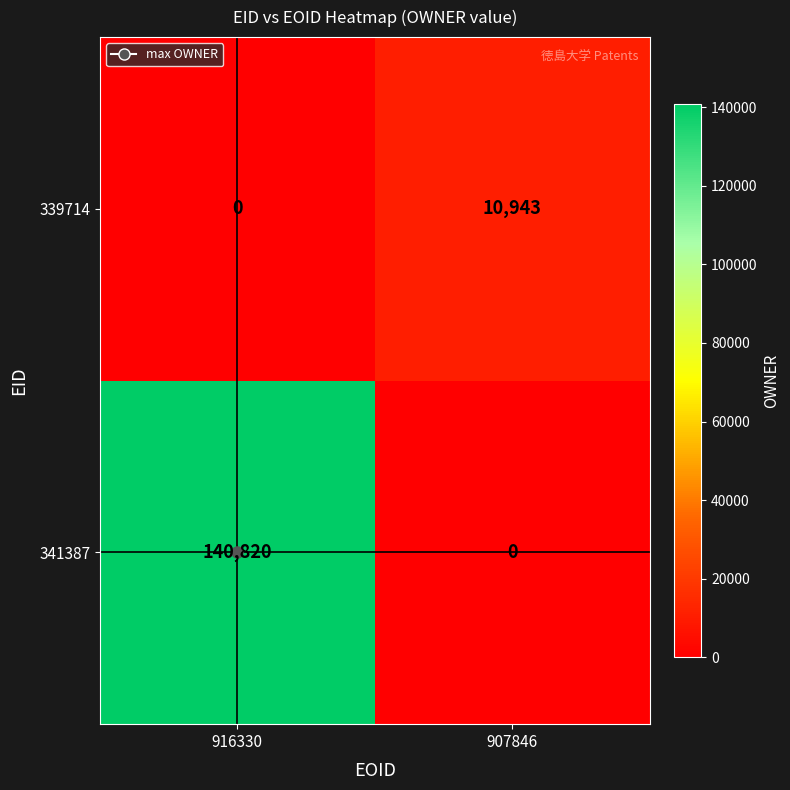

What is the sum of all 339714 values?

10943